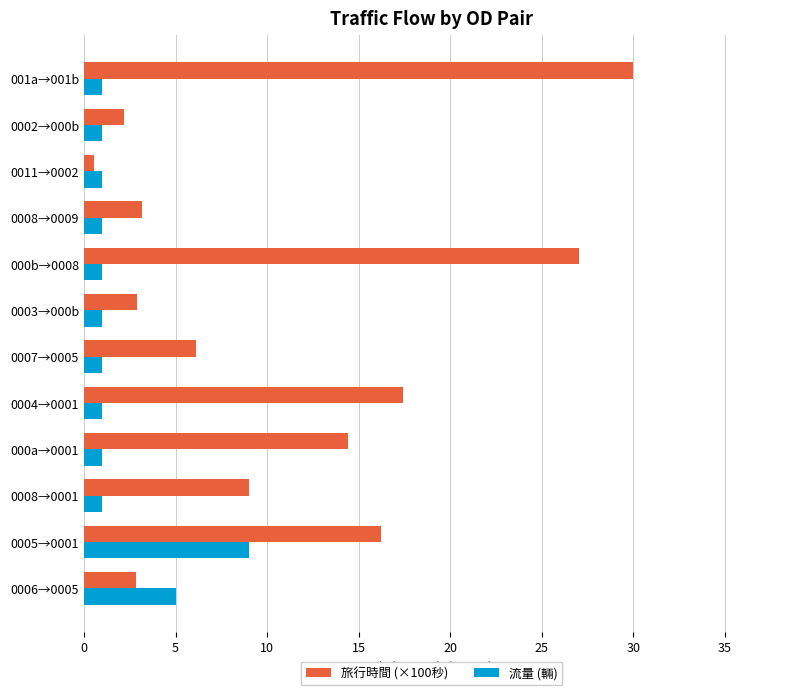

What is the spread (max minus min) of values at 0002→000b?

1.2